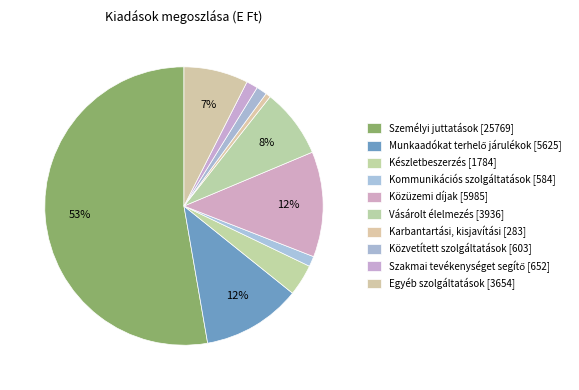

What is the majority slice?

Személyi juttatások